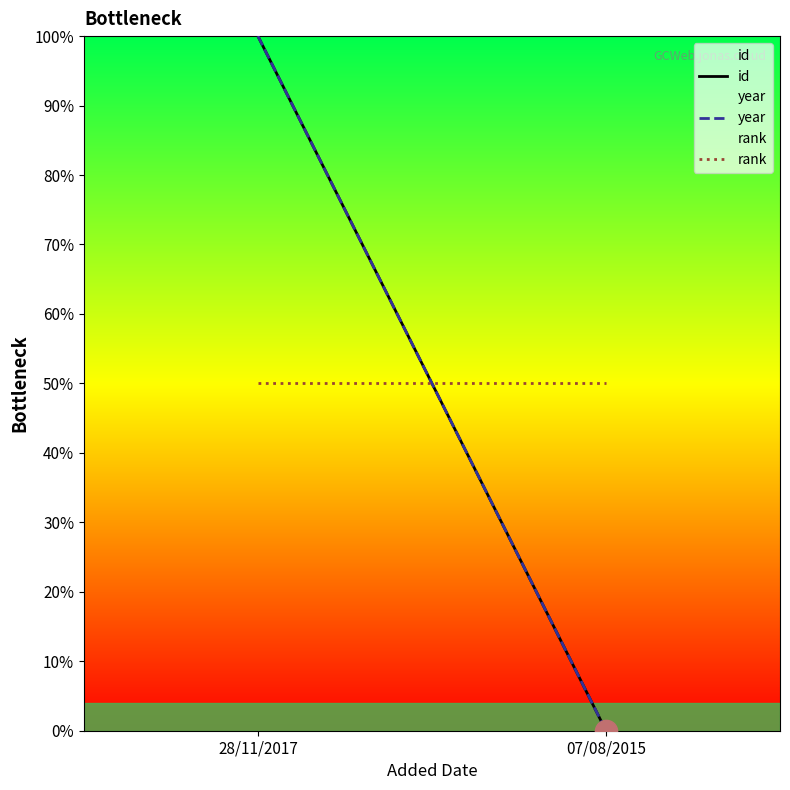

At which category does the chart reach its minimum across all series?

07/08/2015